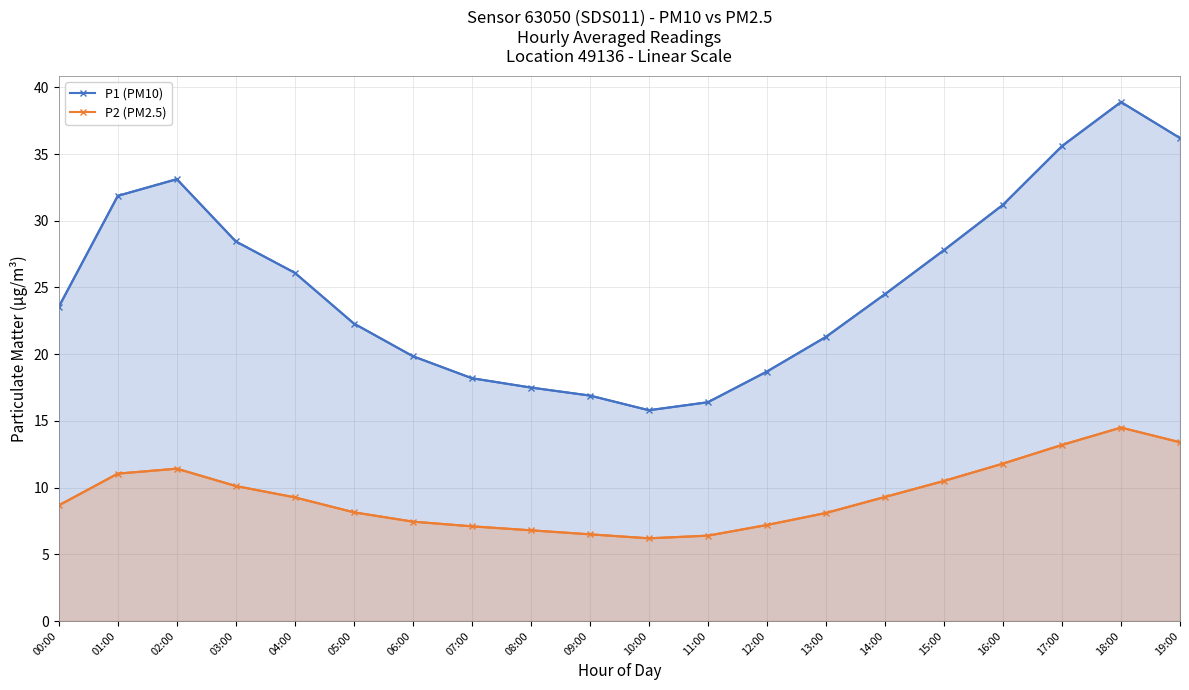

At which label does P1 (PM10) reach its minimum?

10:00